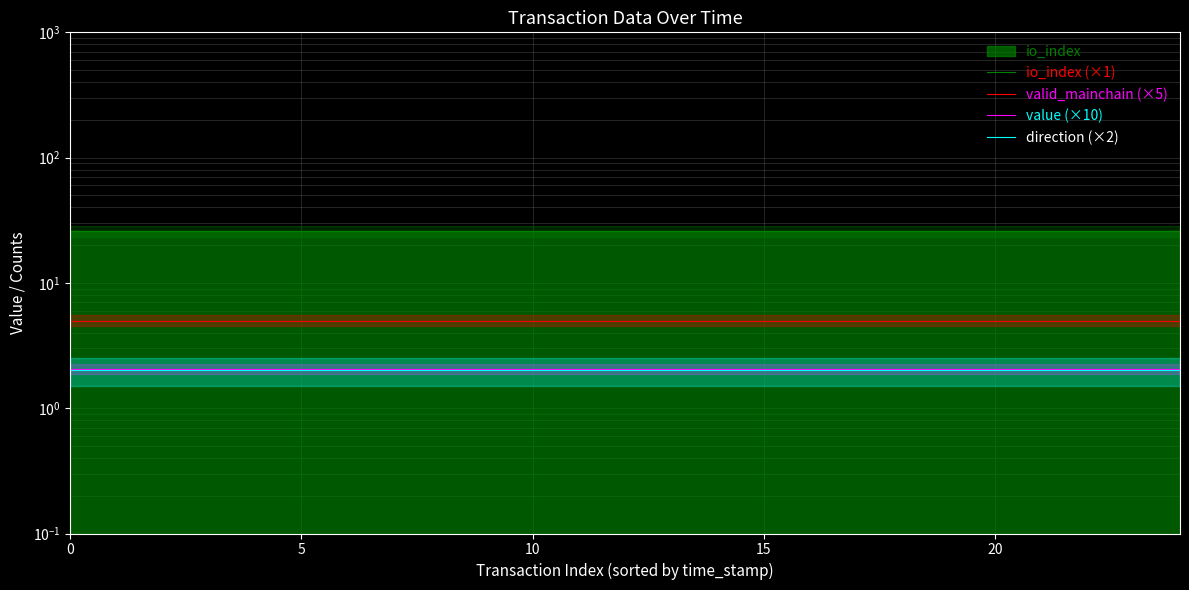

Which series has the widest spread of values?

io_index (×1)